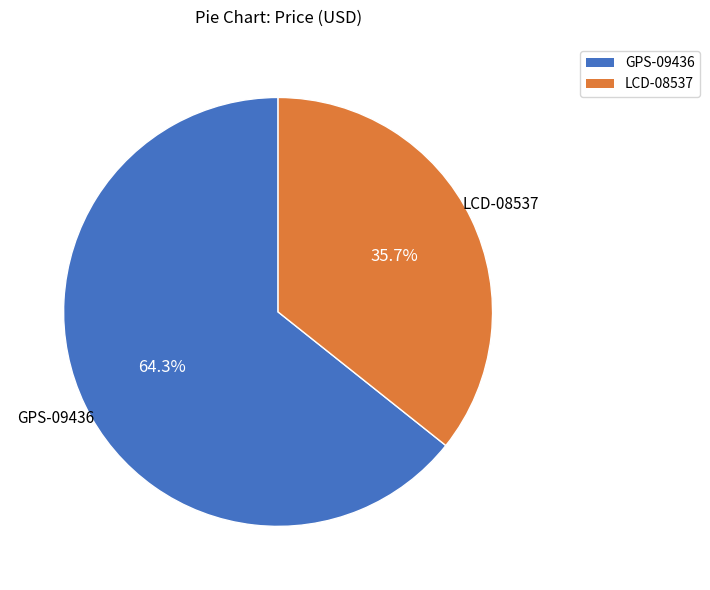

Which has a higher value, GPS-09436 or LCD-08537?

GPS-09436